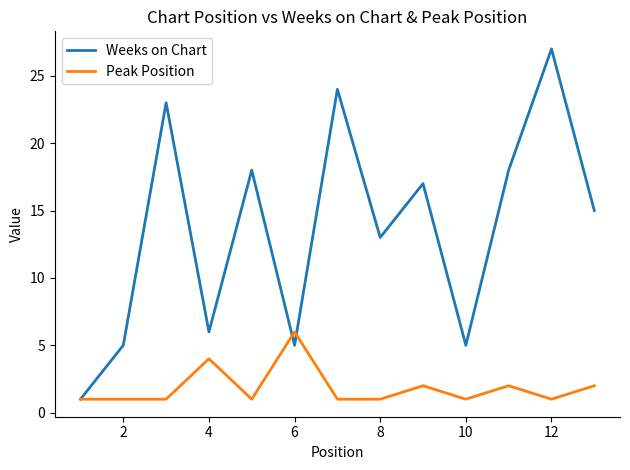

Which series has the largest range (max minus min)?

Weeks on Chart